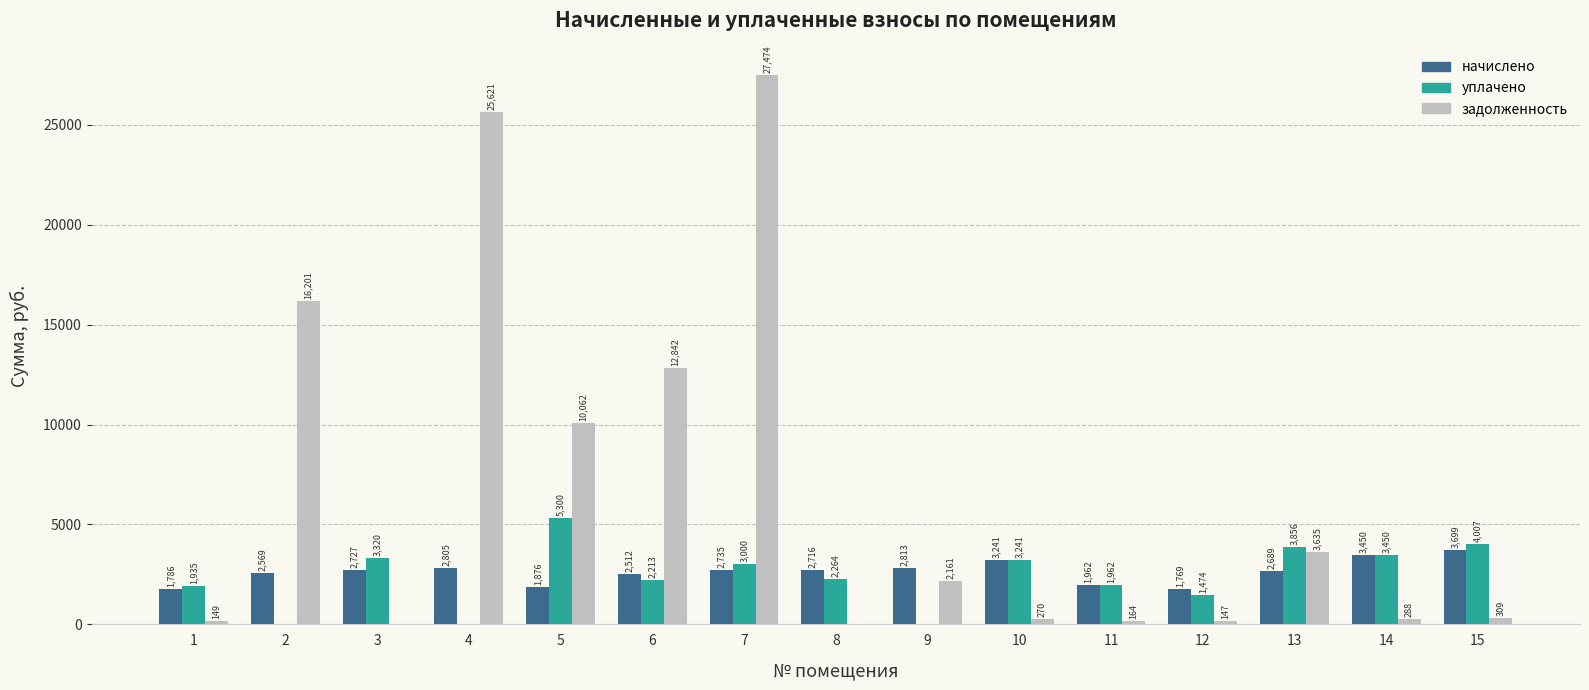

What is the greatest value displayed?

27474.2